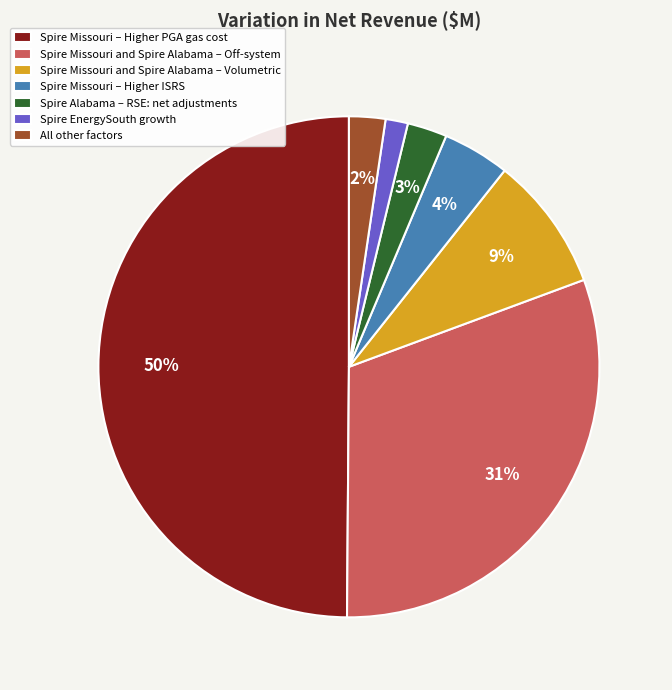

Do Spire EnergySouth growth and All other factors together represent more than half of the pie?

No